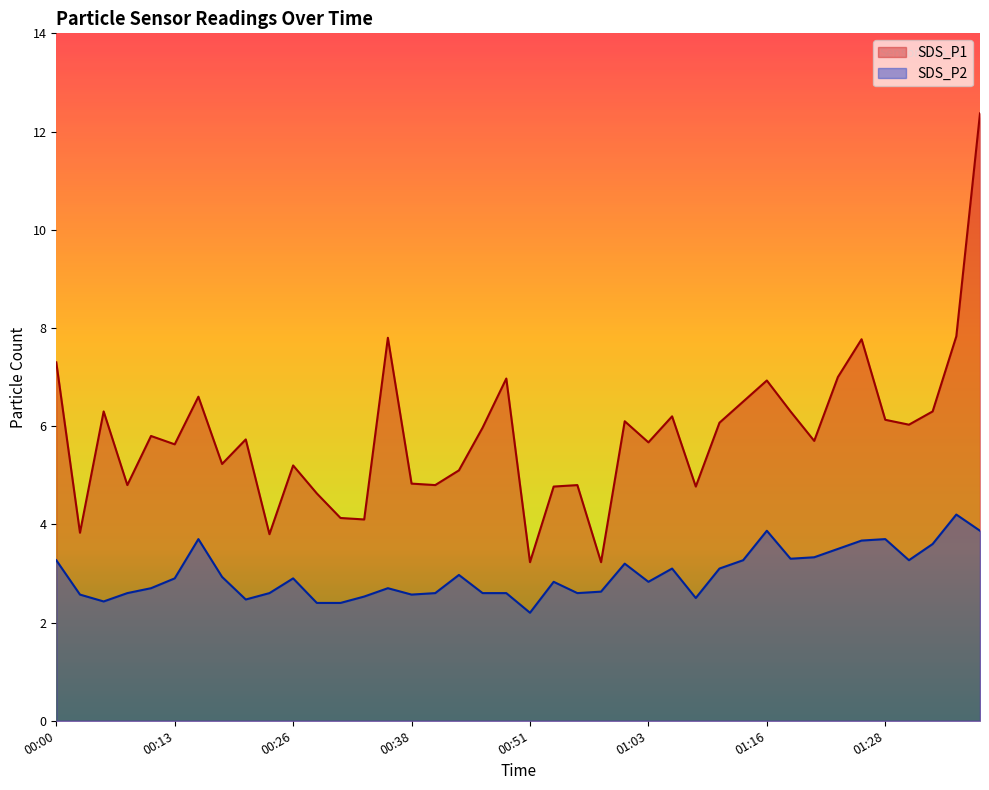

Does the chart have visible grid lines?

No